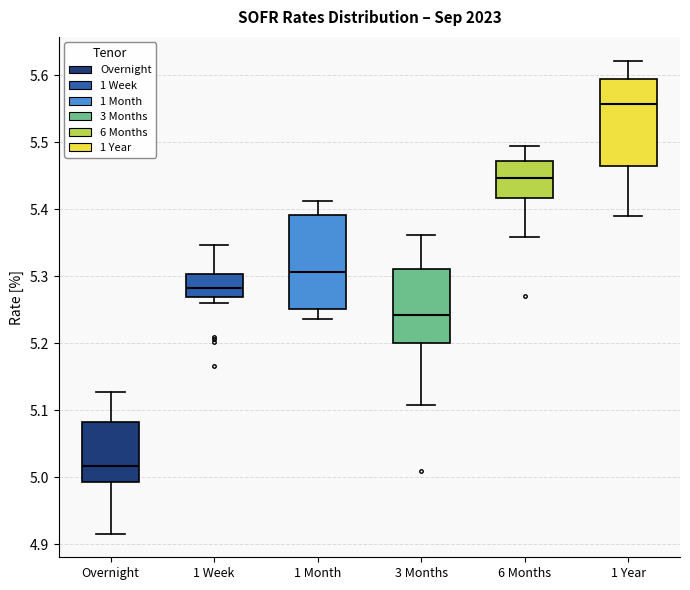

Reading left to right, read every box against the y-axis: the position of its median line, the range the box covers, and the ends of its whiskers. The values are not printed on the chart, so give them approximately, as read against the axis.

Overnight: median 5.02, box 4.99 to 5.08, whiskers 4.92 to 5.13
1 Week: median 5.28, box 5.27 to 5.30, whiskers 5.26 to 5.35
1 Month: median 5.31, box 5.25 to 5.39, whiskers 5.24 to 5.41
3 Months: median 5.24, box 5.20 to 5.31, whiskers 5.11 to 5.36
6 Months: median 5.45, box 5.42 to 5.47, whiskers 5.36 to 5.49
1 Year: median 5.56, box 5.46 to 5.60, whiskers 5.39 to 5.62